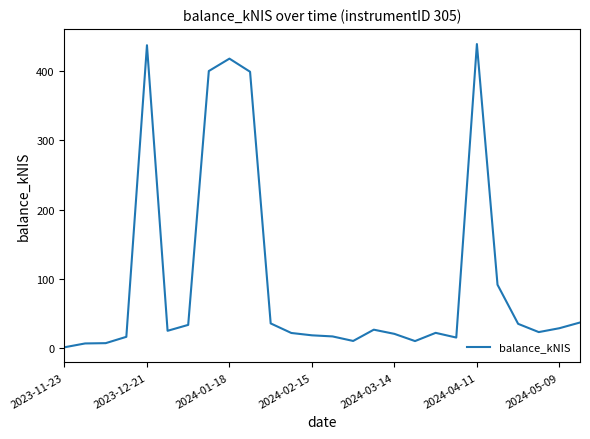

How many lines are shown in the chart?

1